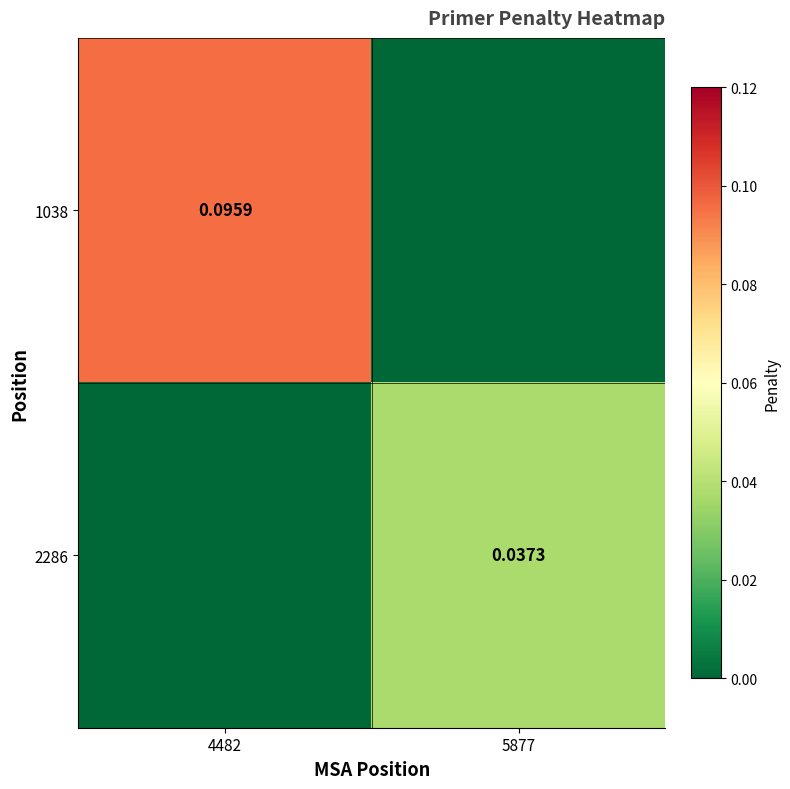

At how many categories does at least one series exceed 0?

2